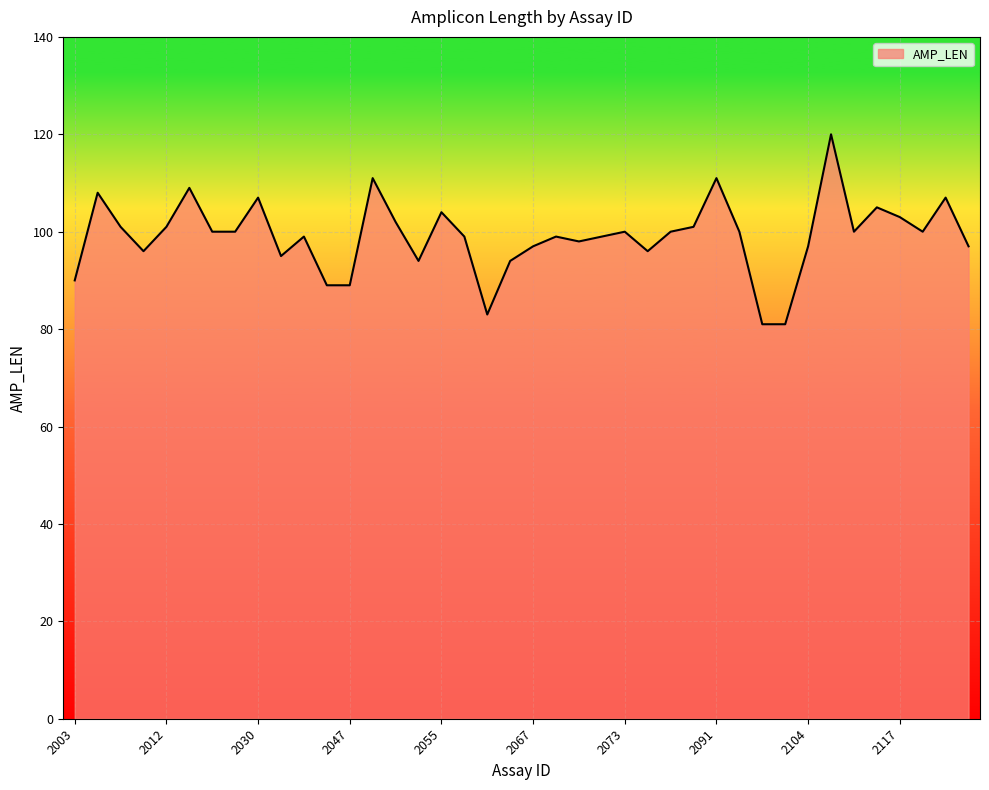

Does the chart have visible grid lines?

Yes